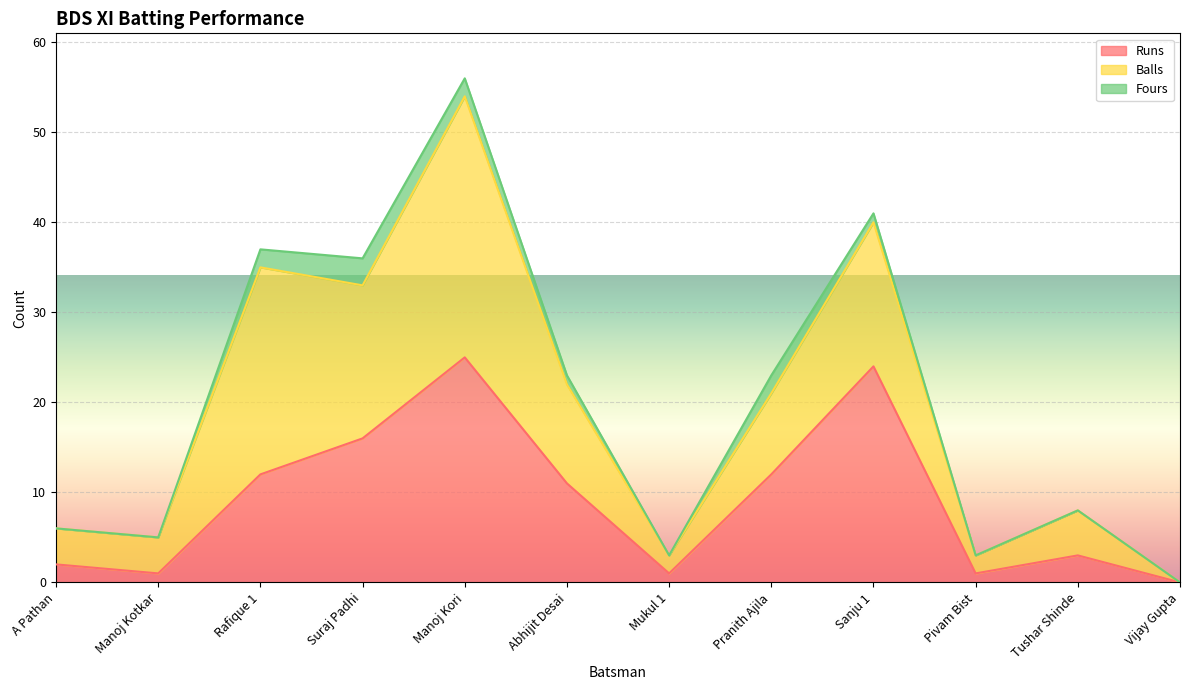

Does the chart display data point markers on the line(s)?

No